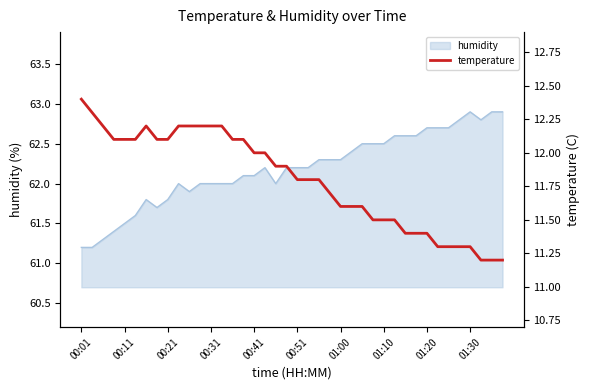

The humidity series shows 90.3 at 01:30. True or false?

False